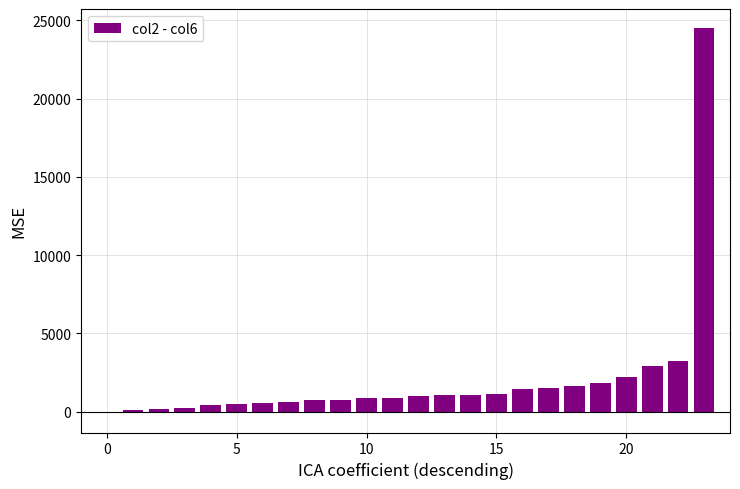

What is the average value?

2042